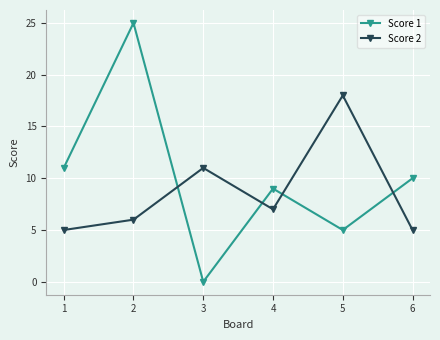

Reading right to left, transcribe all the data shown in this chart.

Score 1: 10	5	9	0	25	11
Score 2: 5	18	7	11	6	5